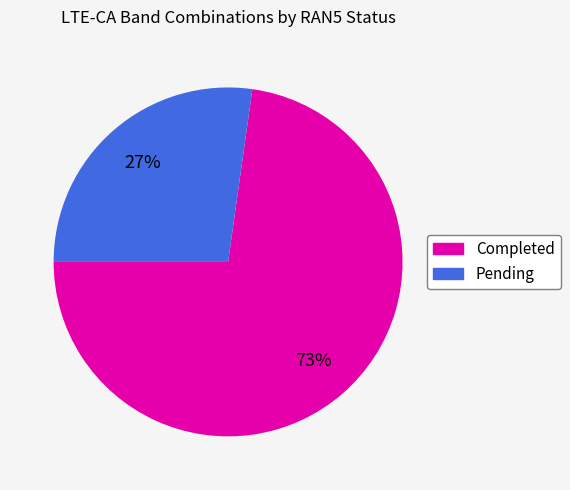

What is the largest slice in the pie chart?

Completed